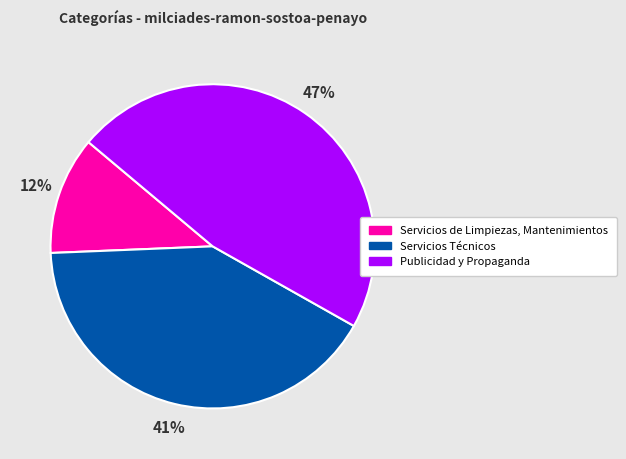

What percentage is the Servicios de Limpiezas, Mantenimientos slice, to the nearest percent?

12%